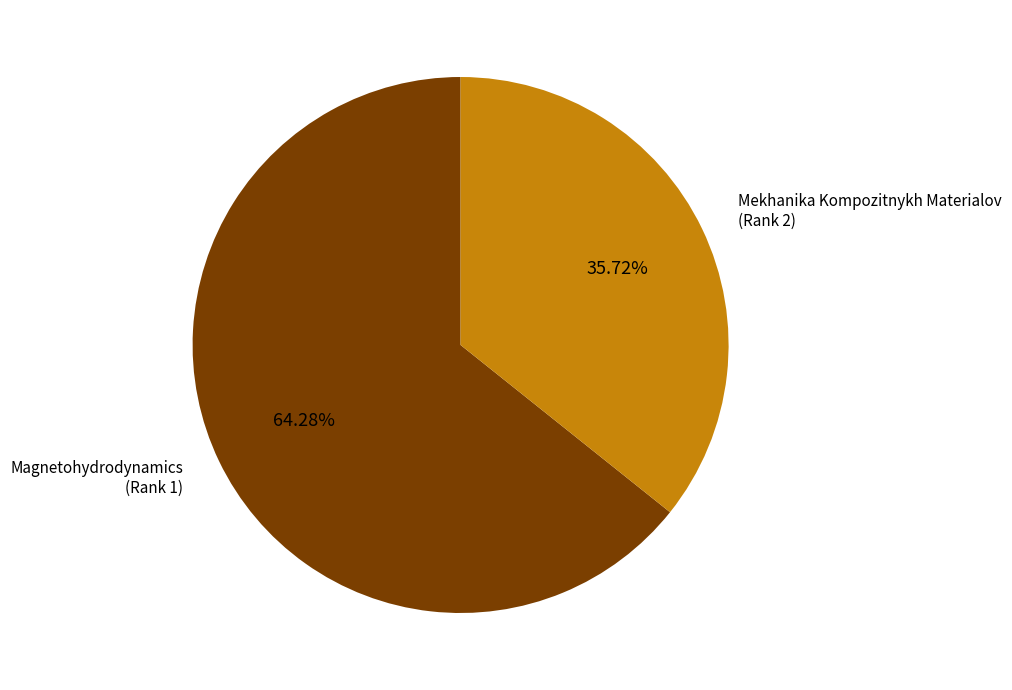

Is there any slice that represents more than half of the pie?

Yes